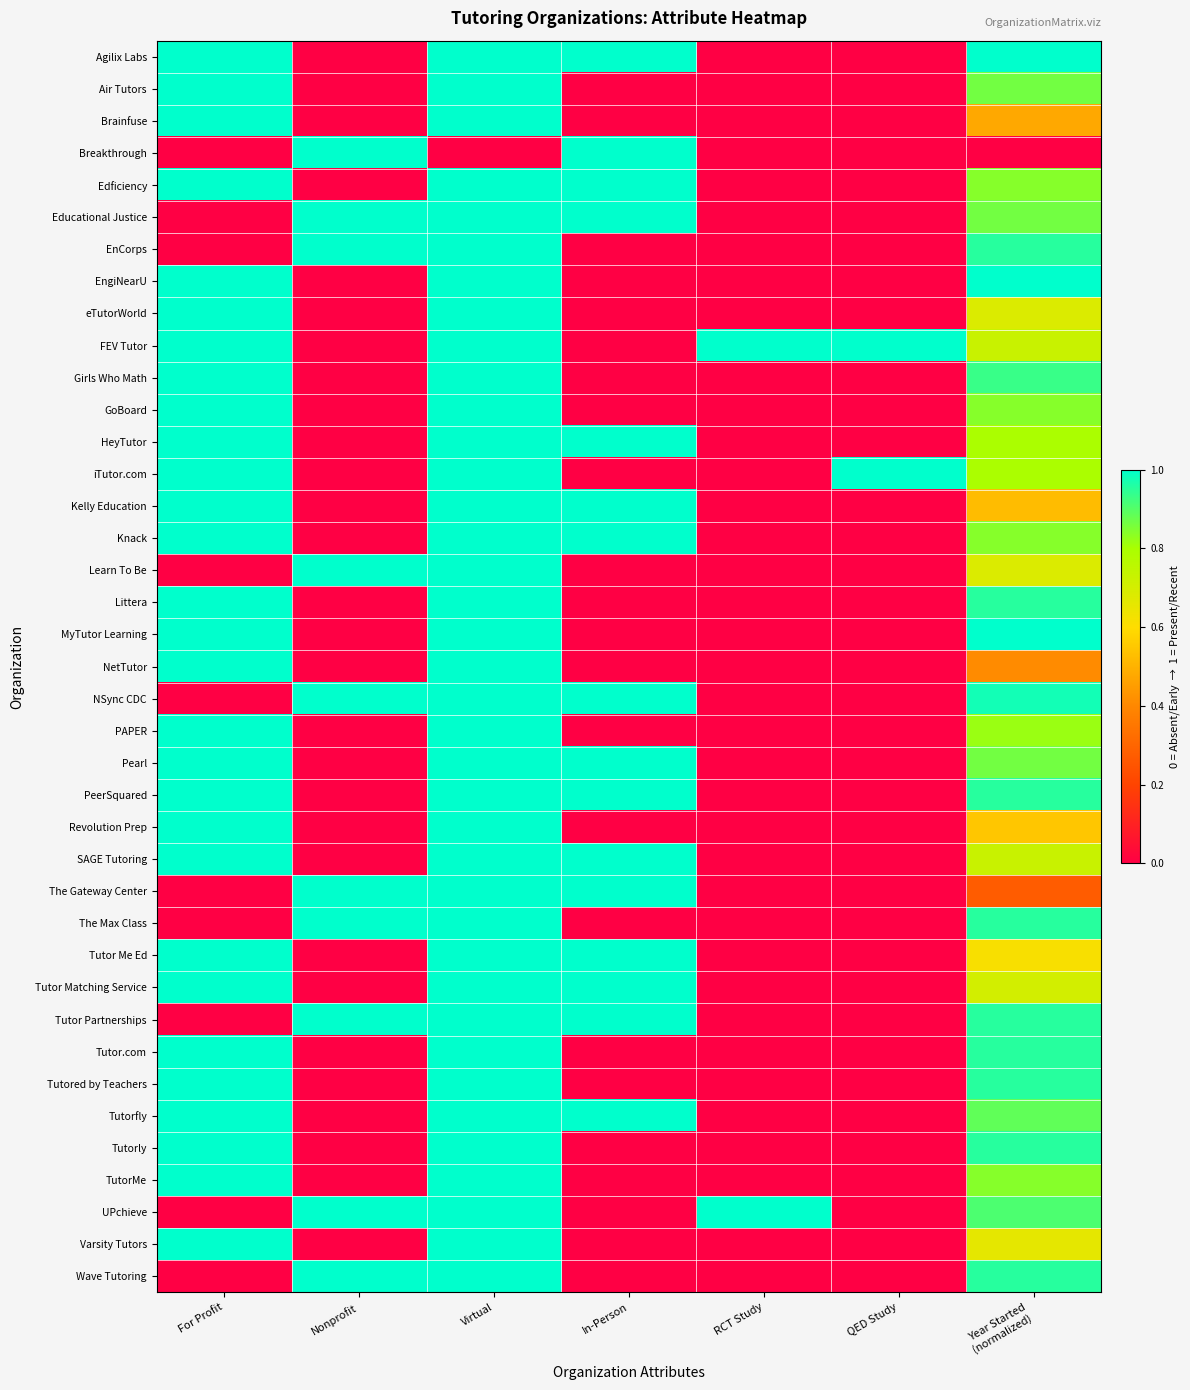

Reading left to right, what are all the values shown in this chart?

Agilix Labs: For Profit=1.0	Nonprofit=0.0	Virtual=1.0	In-Person=1.0	RCT Study=0.0	QED Study=0.0	Year Started
(normalized)=1.0
Air Tutors: For Profit=1.0	Nonprofit=0.0	Virtual=1.0	In-Person=0.0	RCT Study=0.0	QED Study=0.0	Year Started
(normalized)=0.9
Brainfuse: For Profit=1.0	Nonprofit=0.0	Virtual=1.0	In-Person=0.0	RCT Study=0.0	QED Study=0.0	Year Started
(normalized)=0.5
Breakthrough: For Profit=0.0	Nonprofit=1.0	Virtual=0.0	In-Person=1.0	RCT Study=0.0	QED Study=0.0	Year Started
(normalized)=0.0
Edficiency: For Profit=1.0	Nonprofit=0.0	Virtual=1.0	In-Person=1.0	RCT Study=0.0	QED Study=0.0	Year Started
(normalized)=0.8
Educational Justice: For Profit=0.0	Nonprofit=1.0	Virtual=1.0	In-Person=1.0	RCT Study=0.0	QED Study=0.0	Year Started
(normalized)=0.9
EnCorps: For Profit=0.0	Nonprofit=1.0	Virtual=1.0	In-Person=0.0	RCT Study=0.0	QED Study=0.0	Year Started
(normalized)=1.0
EngiNearU: For Profit=1.0	Nonprofit=0.0	Virtual=1.0	In-Person=0.0	RCT Study=0.0	QED Study=0.0	Year Started
(normalized)=1.0
eTutorWorld: For Profit=1.0	Nonprofit=0.0	Virtual=1.0	In-Person=0.0	RCT Study=0.0	QED Study=0.0	Year Started
(normalized)=0.7
FEV Tutor: For Profit=1.0	Nonprofit=0.0	Virtual=1.0	In-Person=0.0	RCT Study=1.0	QED Study=1.0	Year Started
(normalized)=0.7
Girls Who Math: For Profit=1.0	Nonprofit=0.0	Virtual=1.0	In-Person=0.0	RCT Study=0.0	QED Study=0.0	Year Started
(normalized)=0.9
GoBoard: For Profit=1.0	Nonprofit=0.0	Virtual=1.0	In-Person=0.0	RCT Study=0.0	QED Study=0.0	Year Started
(normalized)=0.8
HeyTutor: For Profit=1.0	Nonprofit=0.0	Virtual=1.0	In-Person=1.0	RCT Study=0.0	QED Study=0.0	Year Started
(normalized)=0.8
iTutor.com: For Profit=1.0	Nonprofit=0.0	Virtual=1.0	In-Person=0.0	RCT Study=0.0	QED Study=1.0	Year Started
(normalized)=0.8
Kelly Education: For Profit=1.0	Nonprofit=0.0	Virtual=1.0	In-Person=1.0	RCT Study=0.0	QED Study=0.0	Year Started
(normalized)=0.5
Knack: For Profit=1.0	Nonprofit=0.0	Virtual=1.0	In-Person=1.0	RCT Study=0.0	QED Study=0.0	Year Started
(normalized)=0.8
Learn To Be: For Profit=0.0	Nonprofit=1.0	Virtual=1.0	In-Person=0.0	RCT Study=0.0	QED Study=0.0	Year Started
(normalized)=0.7
Littera: For Profit=1.0	Nonprofit=0.0	Virtual=1.0	In-Person=0.0	RCT Study=0.0	QED Study=0.0	Year Started
(normalized)=1.0
MyTutor Learning: For Profit=1.0	Nonprofit=0.0	Virtual=1.0	In-Person=0.0	RCT Study=0.0	QED Study=0.0	Year Started
(normalized)=1.0
NetTutor: For Profit=1.0	Nonprofit=0.0	Virtual=1.0	In-Person=0.0	RCT Study=0.0	QED Study=0.0	Year Started
(normalized)=0.4
NSync CDC: For Profit=0.0	Nonprofit=1.0	Virtual=1.0	In-Person=1.0	RCT Study=0.0	QED Study=0.0	Year Started
(normalized)=1.0
PAPER: For Profit=1.0	Nonprofit=0.0	Virtual=1.0	In-Person=0.0	RCT Study=0.0	QED Study=0.0	Year Started
(normalized)=0.8
Pearl: For Profit=1.0	Nonprofit=0.0	Virtual=1.0	In-Person=1.0	RCT Study=0.0	QED Study=0.0	Year Started
(normalized)=0.9
PeerSquared: For Profit=1.0	Nonprofit=0.0	Virtual=1.0	In-Person=1.0	RCT Study=0.0	QED Study=0.0	Year Started
(normalized)=1.0
Revolution Prep: For Profit=1.0	Nonprofit=0.0	Virtual=1.0	In-Person=0.0	RCT Study=0.0	QED Study=0.0	Year Started
(normalized)=0.5
SAGE Tutoring: For Profit=1.0	Nonprofit=0.0	Virtual=1.0	In-Person=1.0	RCT Study=0.0	QED Study=0.0	Year Started
(normalized)=0.7
The Gateway Center: For Profit=0.0	Nonprofit=1.0	Virtual=1.0	In-Person=1.0	RCT Study=0.0	QED Study=0.0	Year Started
(normalized)=0.3
The Max Class: For Profit=0.0	Nonprofit=1.0	Virtual=1.0	In-Person=0.0	RCT Study=0.0	QED Study=0.0	Year Started
(normalized)=1.0
Tutor Me Ed: For Profit=1.0	Nonprofit=0.0	Virtual=1.0	In-Person=1.0	RCT Study=0.0	QED Study=0.0	Year Started
(normalized)=0.6
Tutor Matching Service: For Profit=1.0	Nonprofit=0.0	Virtual=1.0	In-Person=1.0	RCT Study=0.0	QED Study=0.0	Year Started
(normalized)=0.7
Tutor Partnerships: For Profit=0.0	Nonprofit=1.0	Virtual=1.0	In-Person=1.0	RCT Study=0.0	QED Study=0.0	Year Started
(normalized)=1.0
Tutor.com: For Profit=1.0	Nonprofit=0.0	Virtual=1.0	In-Person=0.0	RCT Study=0.0	QED Study=0.0	Year Started
(normalized)=1.0
Tutored by Teachers: For Profit=1.0	Nonprofit=0.0	Virtual=1.0	In-Person=0.0	RCT Study=0.0	QED Study=0.0	Year Started
(normalized)=1.0
Tutorfly: For Profit=1.0	Nonprofit=0.0	Virtual=1.0	In-Person=1.0	RCT Study=0.0	QED Study=0.0	Year Started
(normalized)=0.9
Tutorly: For Profit=1.0	Nonprofit=0.0	Virtual=1.0	In-Person=0.0	RCT Study=0.0	QED Study=0.0	Year Started
(normalized)=1.0
TutorMe: For Profit=1.0	Nonprofit=0.0	Virtual=1.0	In-Person=0.0	RCT Study=0.0	QED Study=0.0	Year Started
(normalized)=0.8
UPchieve: For Profit=0.0	Nonprofit=1.0	Virtual=1.0	In-Person=0.0	RCT Study=1.0	QED Study=0.0	Year Started
(normalized)=0.9
Varsity Tutors: For Profit=1.0	Nonprofit=0.0	Virtual=1.0	In-Person=0.0	RCT Study=0.0	QED Study=0.0	Year Started
(normalized)=0.7
Wave Tutoring: For Profit=0.0	Nonprofit=1.0	Virtual=1.0	In-Person=0.0	RCT Study=0.0	QED Study=0.0	Year Started
(normalized)=1.0